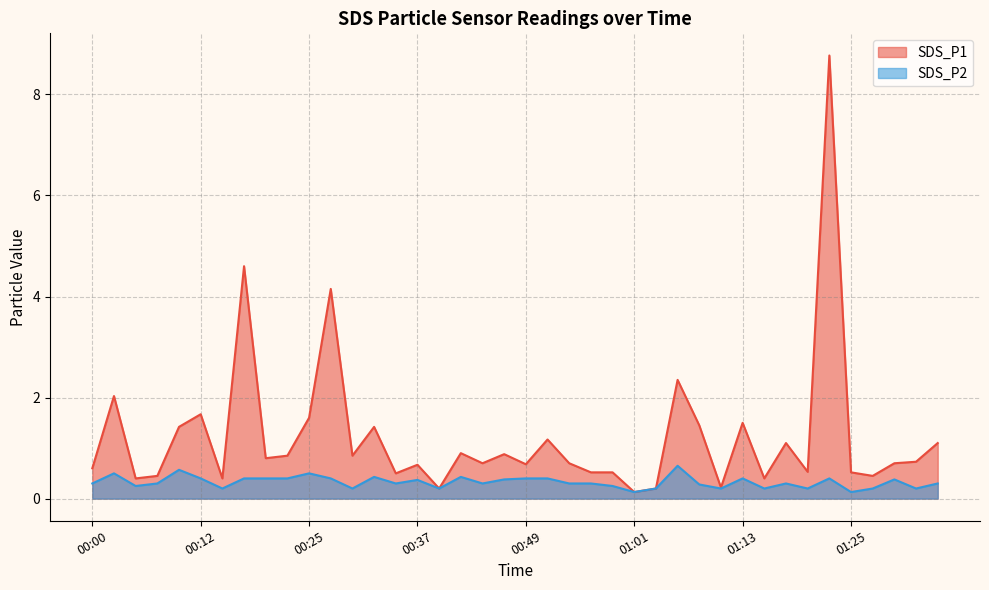

What is the label of the 27th point from the left?

01:03